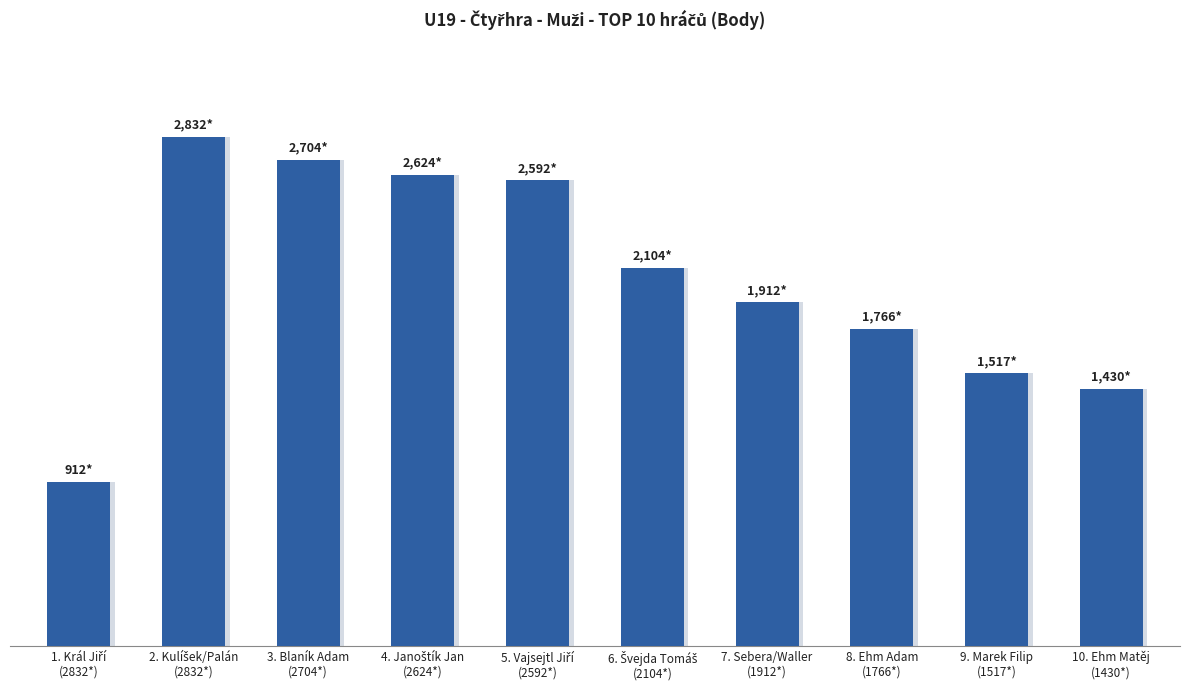

Which category has the lowest value across all series?

1. Král Jiří
(2832*)